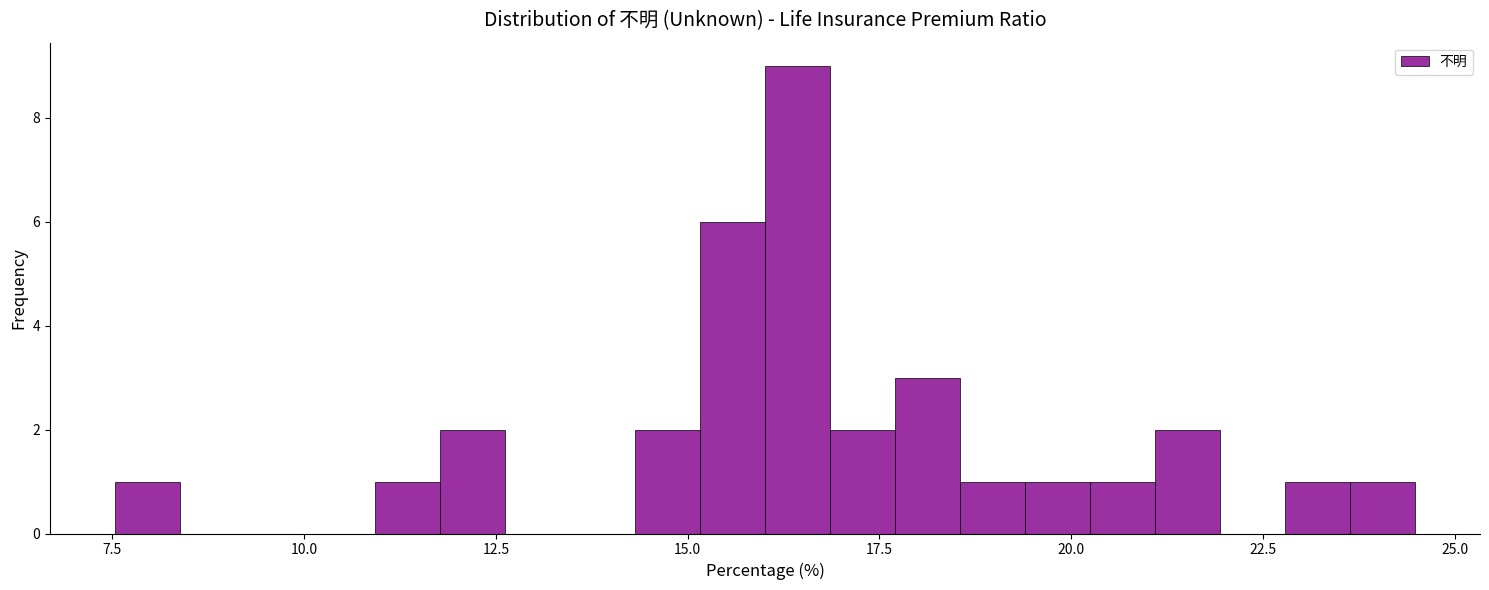

Read against the x-axis, roughly where is the centre of the tallest bar?

16.5